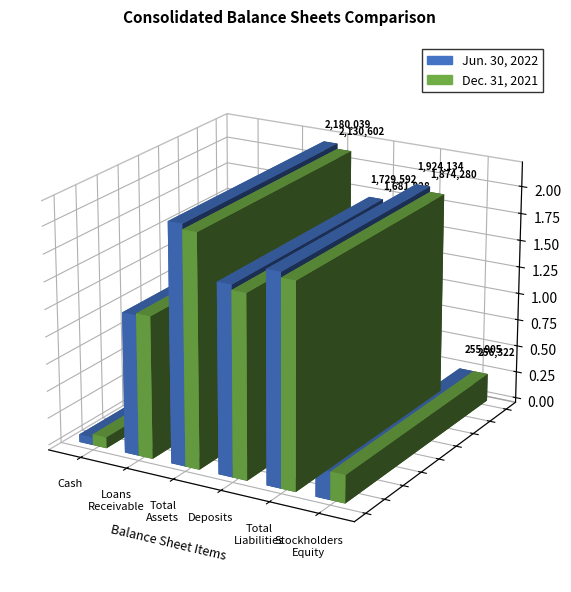

What is the minimum value shown in the chart?

70620